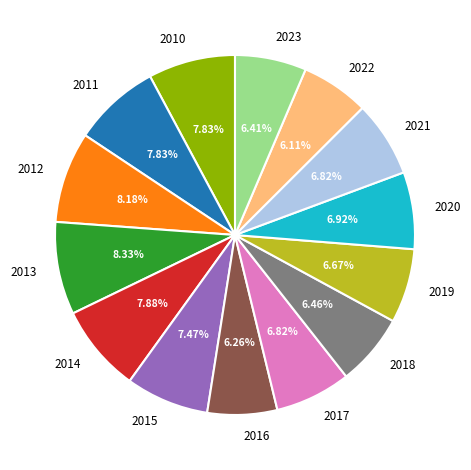

Does any single category account for the majority?

No